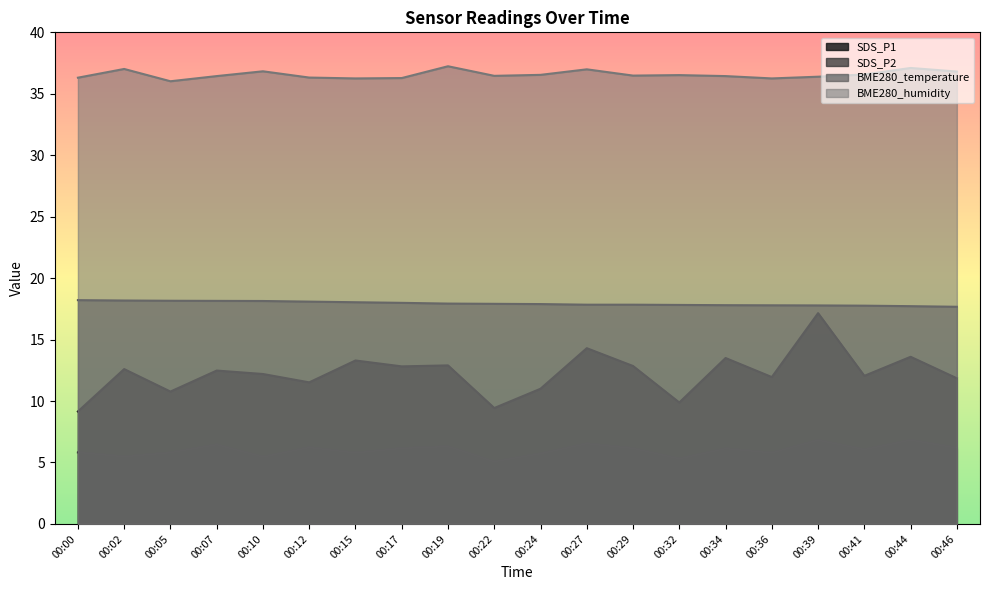

At which category does BME280_humidity reach its first local peak?

00:02